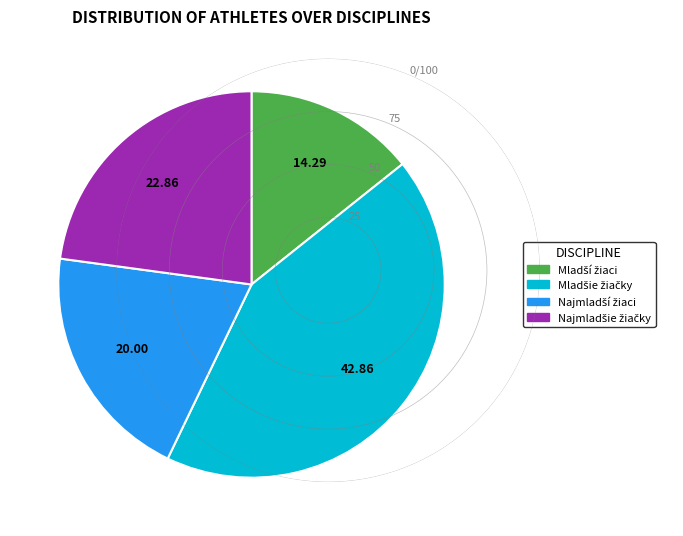

Does any single category account for the majority?

No